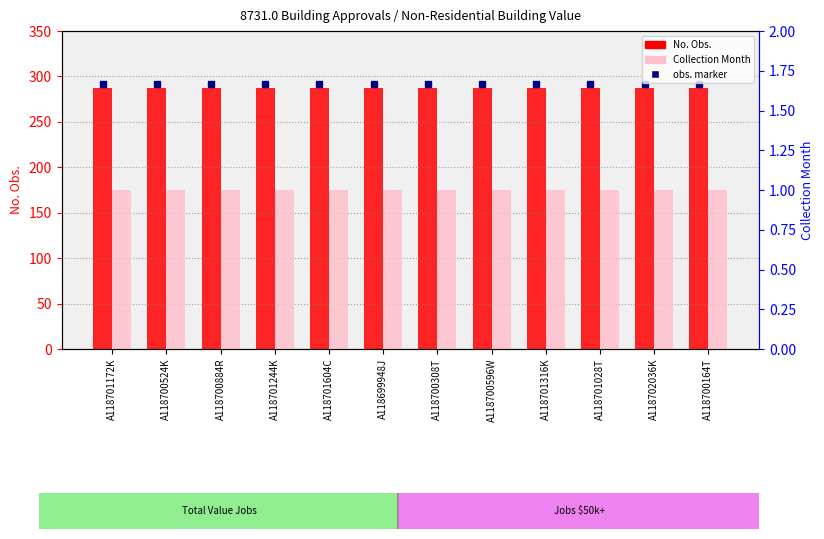

Reading left to right, list all the values displayed in this chart.

No. Obs.: 287	287	287	287	287	287	287	287	287	287	287	287
Collection Month: 1	1	1	1	1	1	1	1	1	1	1	1